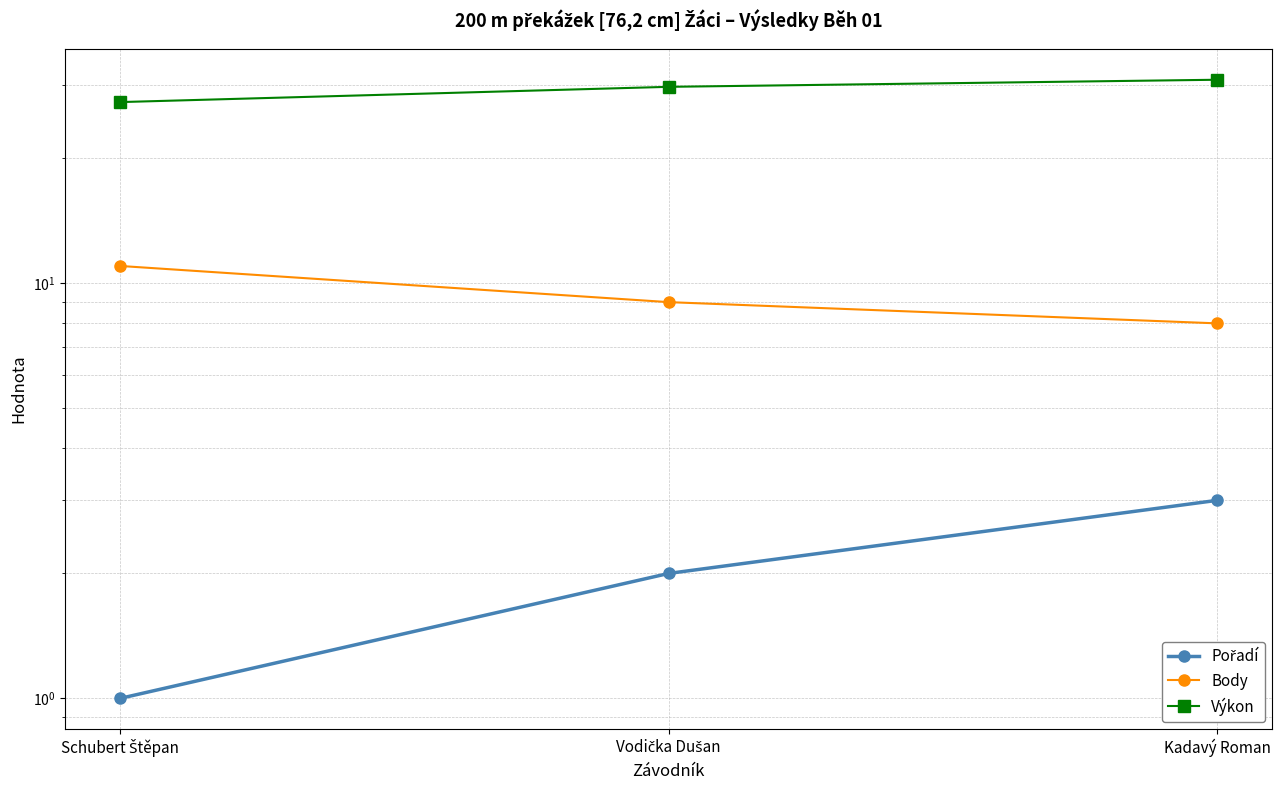

What is the total value across all series at Schubert Štěpan?

39.3